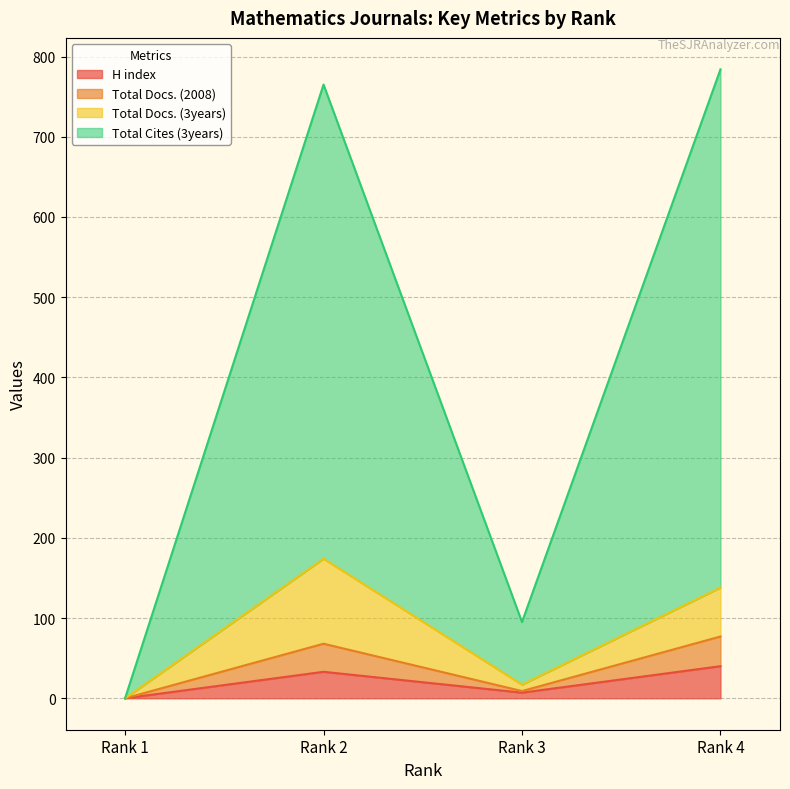

Which label corresponds to the smallest value in the chart?

Rank 1